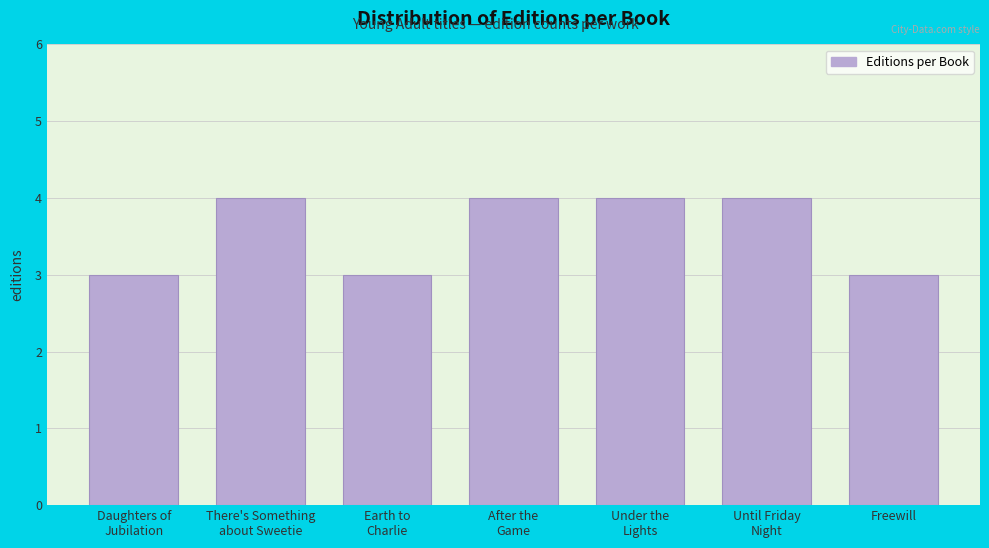

Reading left to right, list all the values displayed in this chart.

3	4	3	4	4	4	3